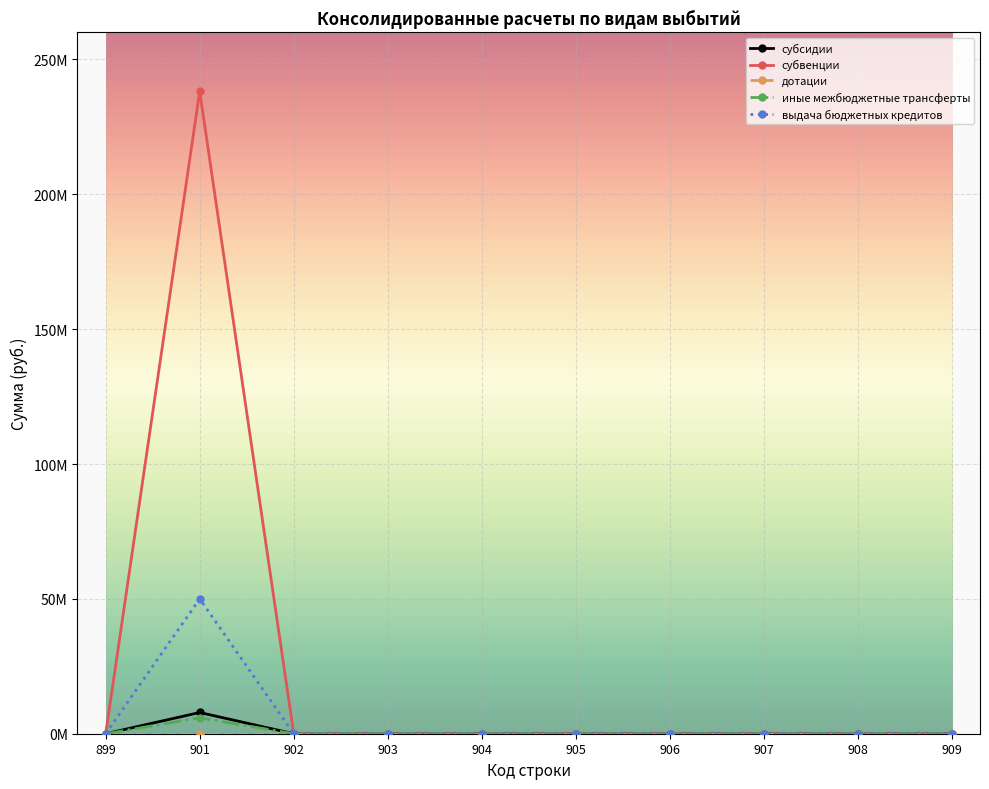

Does the chart display data point markers on the line(s)?

Yes